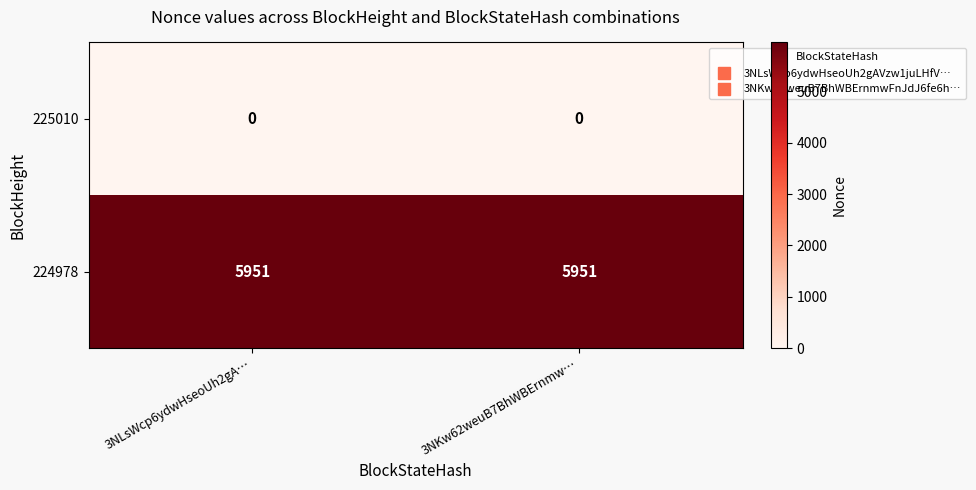

What is the average value of the 224978 series?

5951